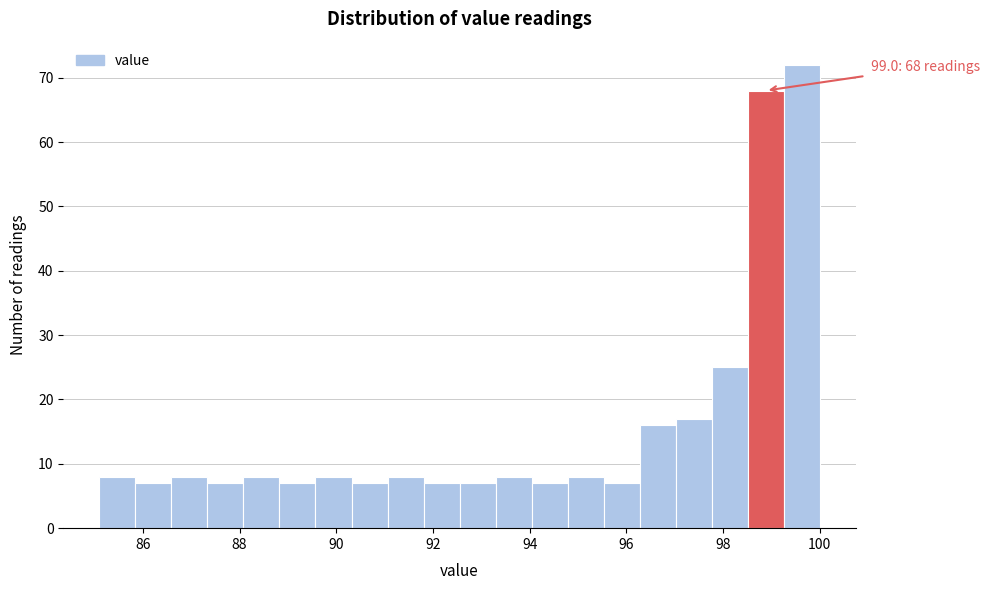

Read against the x-axis, roughly where is the centre of the tallest bar?

99.6